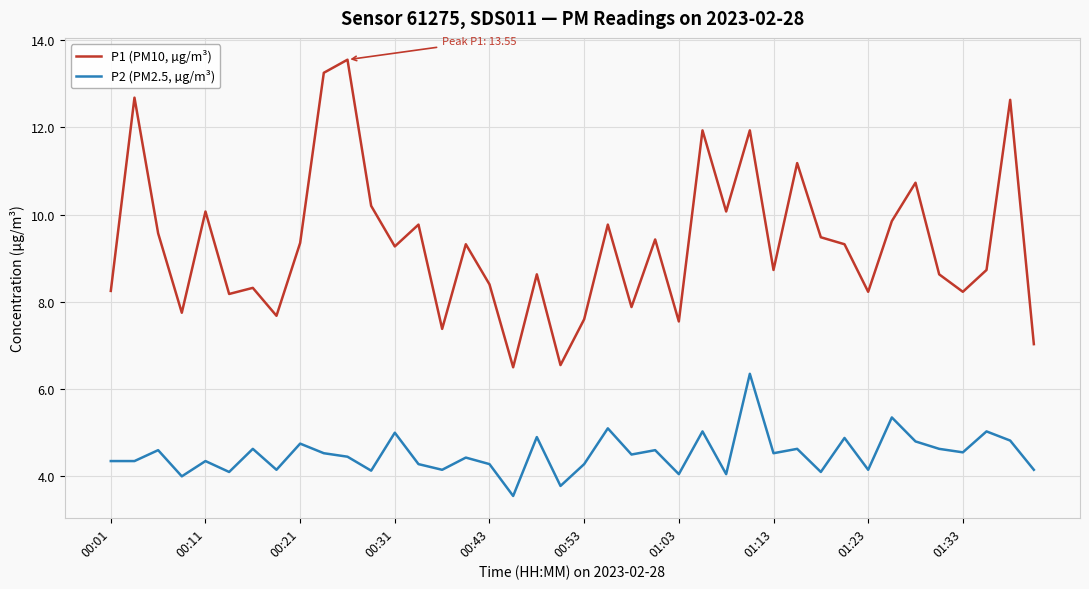

Rank the series by their average value, from lowest to highest.

P2 (PM2.5, µg/m³), P1 (PM10, µg/m³)